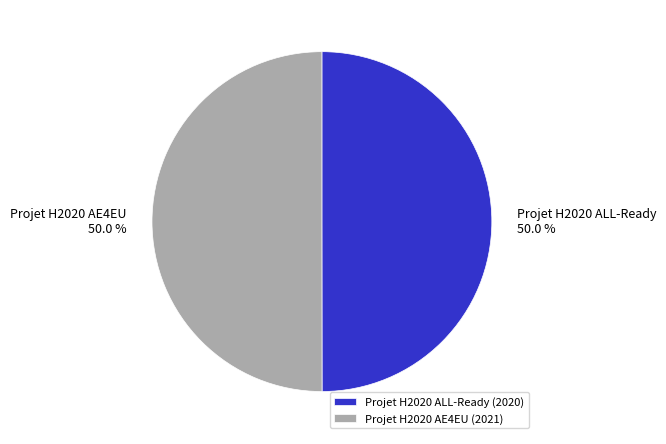

Count the number of slices in the pie.

2